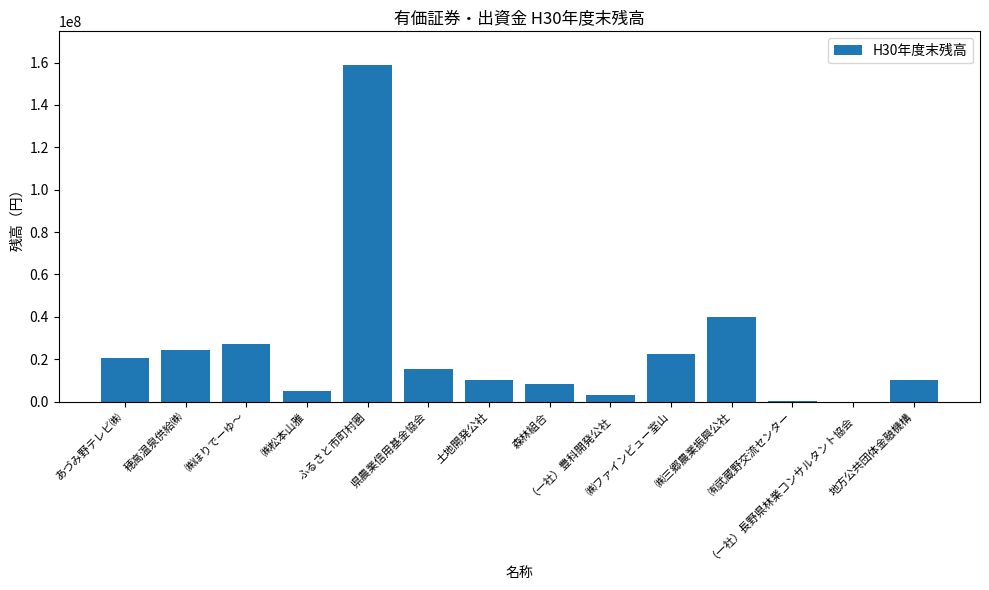

What is the average value?

24664643